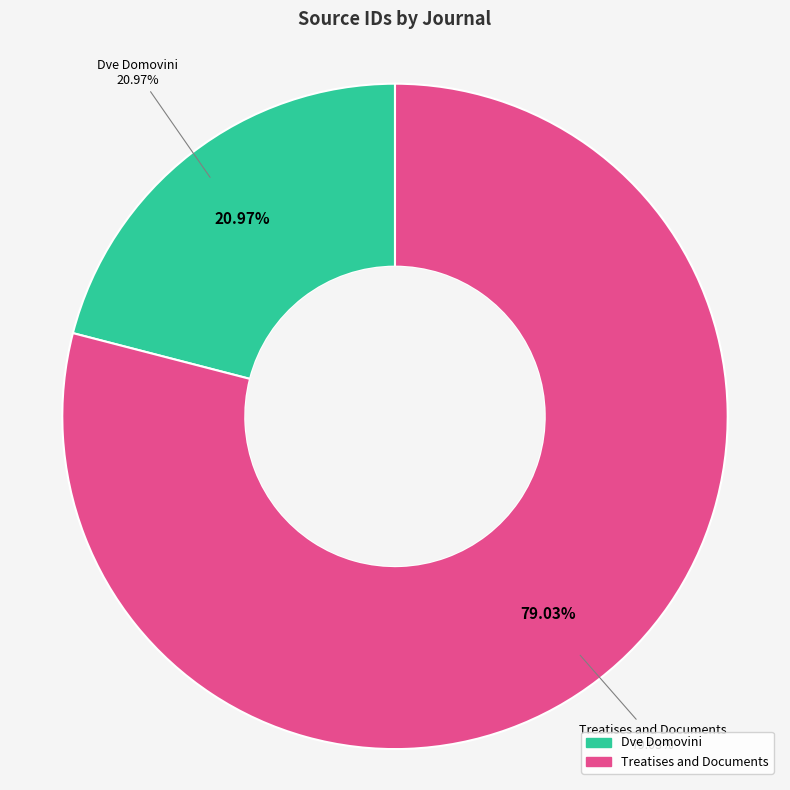

To the nearest percent, what is the average slice percentage?

50%